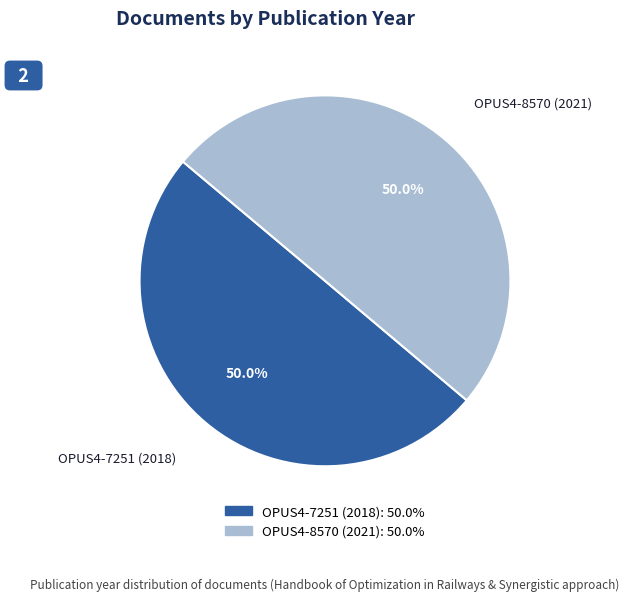

Is the sum of OPUS4-8570 (2021) and OPUS4-7251 (2018) greater than half?

Yes